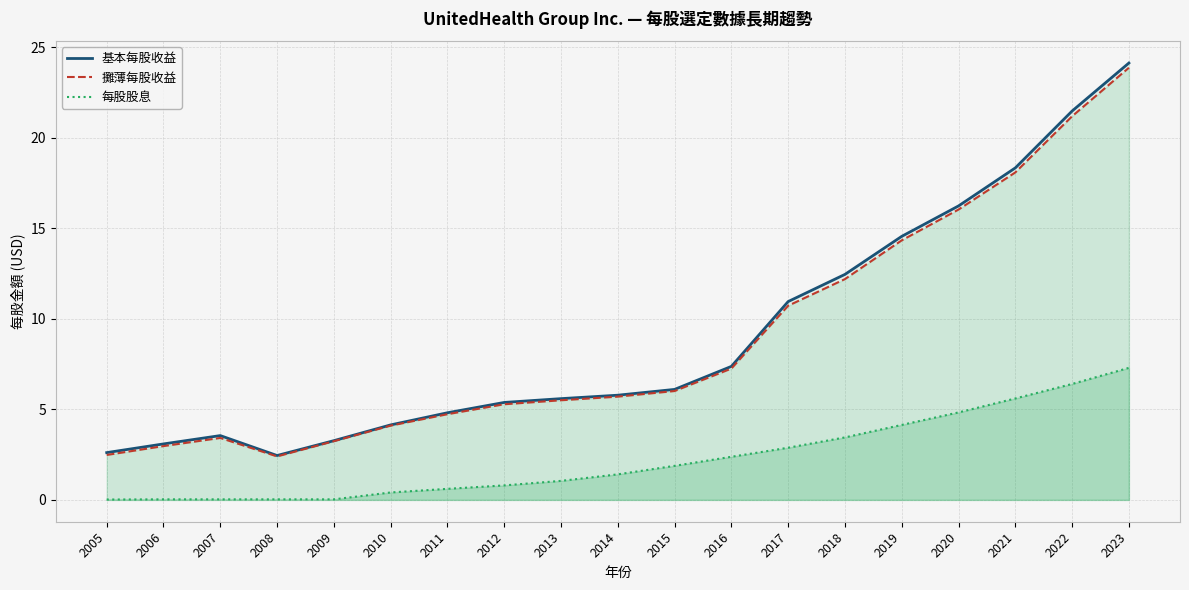

True or false: 基本每股收益 has a value of 4.8 at 2011.

True